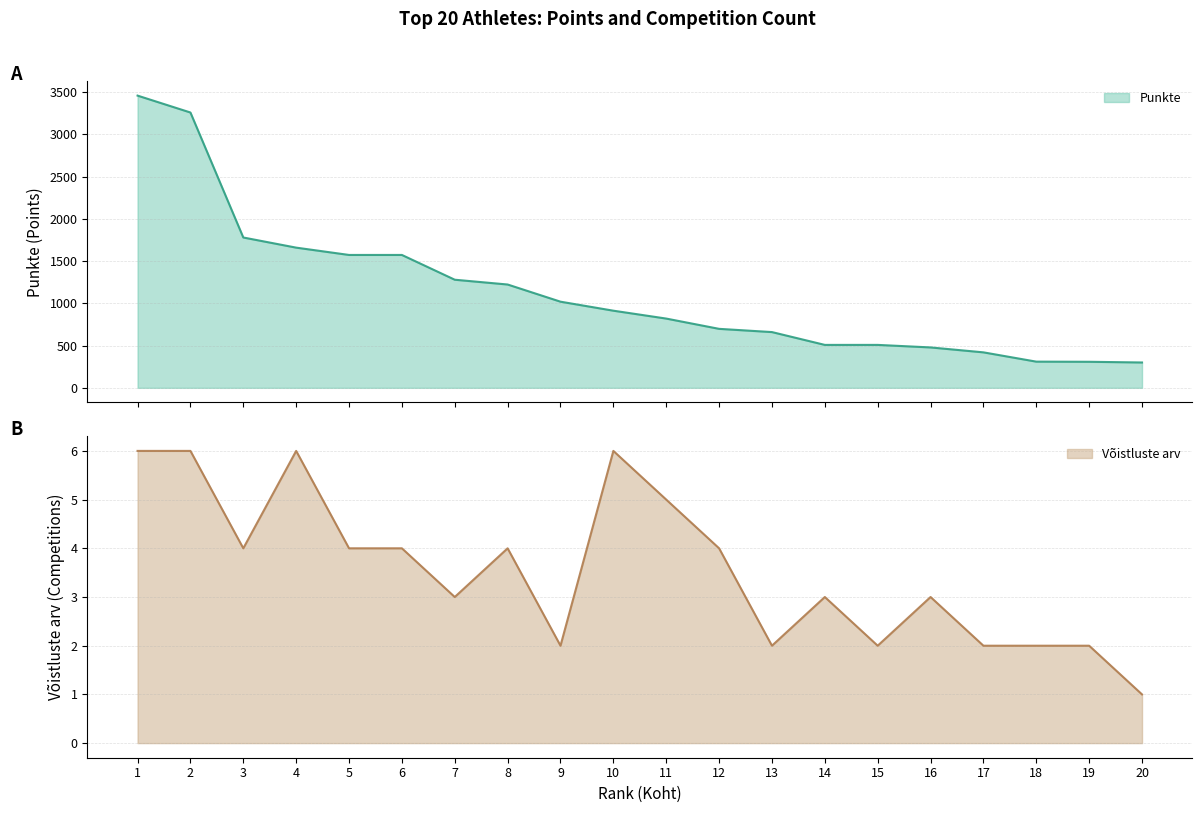

Reading left to right, extract all data points from this chart.

Punkte: 3460.0	3260.0	1780.0	1659.9	1573.3	1573.3	1280.0	1223.3	1020.0	913.3	820.0	698.3	660.0	508.3	508.3	478.3	420.0	310.0	308.3	300.0
Võistluste arv: 6.0	6.0	4.0	6.0	4.0	4.0	3.0	4.0	2.0	6.0	5.0	4.0	2.0	3.0	2.0	3.0	2.0	2.0	2.0	1.0